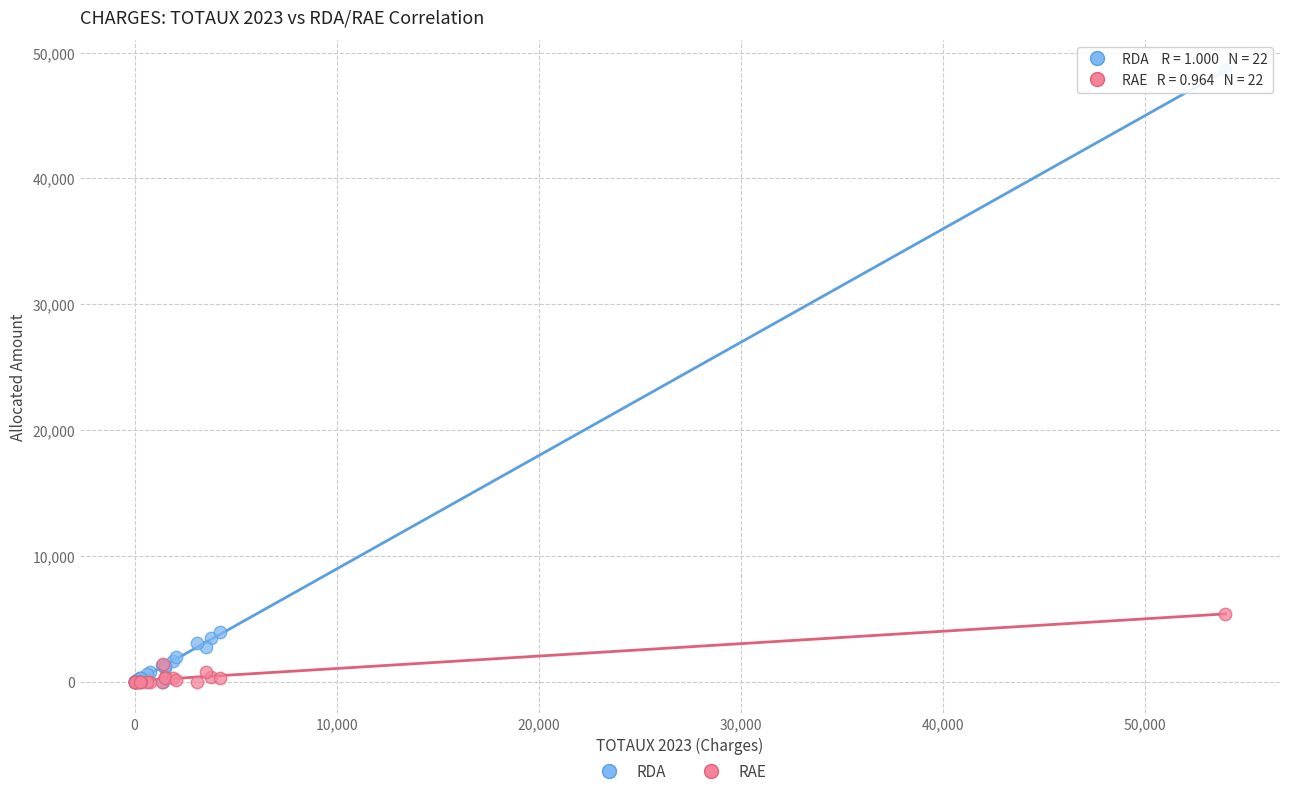

Which series reaches the maximum Y coordinate?

RDA